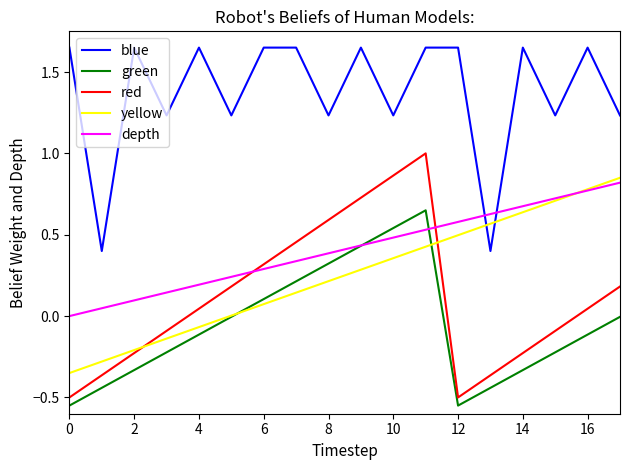

How many times do yellow and blue cross each other?

2